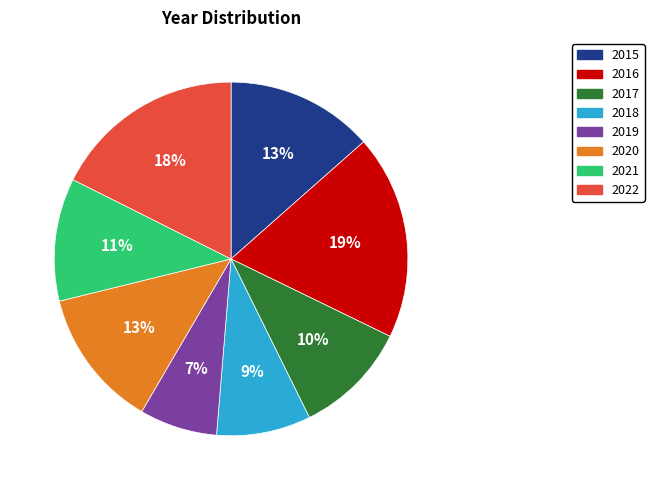

Between 2022 and 2017, which is larger?

2022